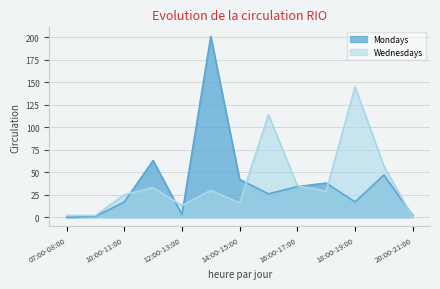

Where is the first local maximum for Mondays?

11:00-12:00